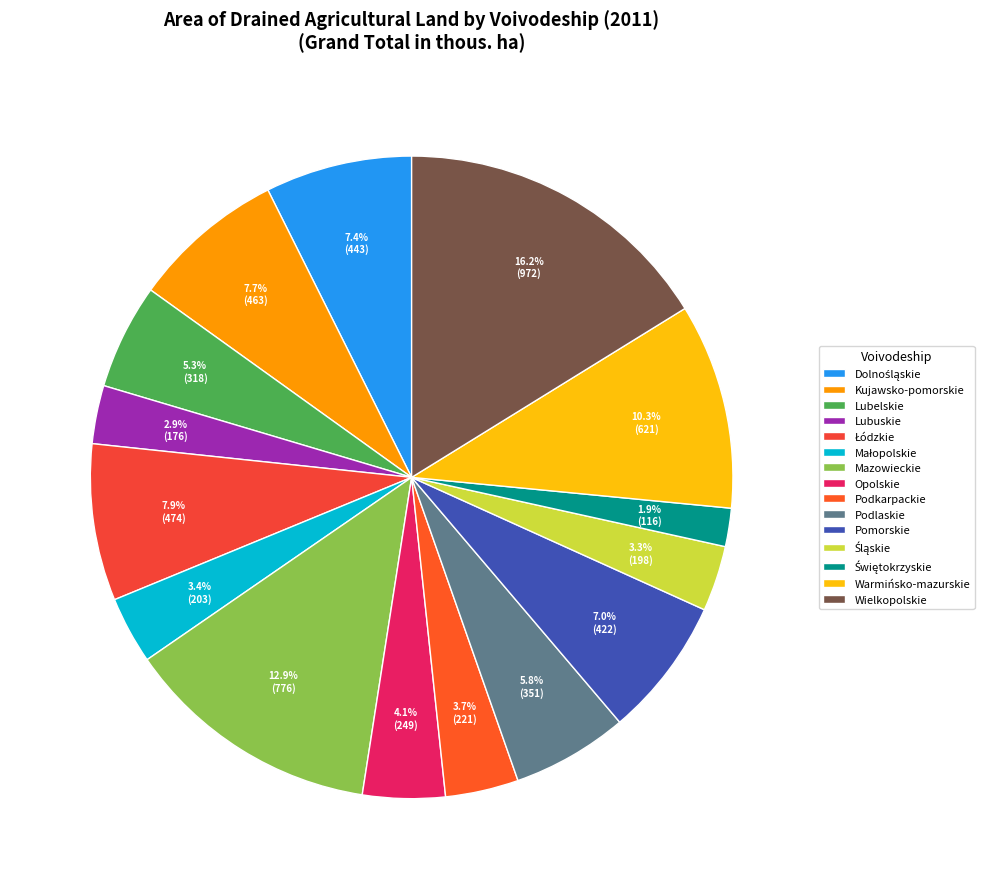

To the nearest percent, what percentage of the pie is Podkarpackie?

4%